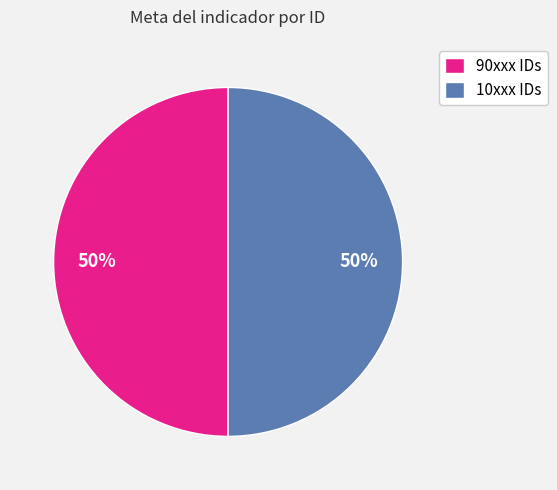

What is the ratio of the value at 10xxx IDs to the value at 90xxx IDs?

1.0